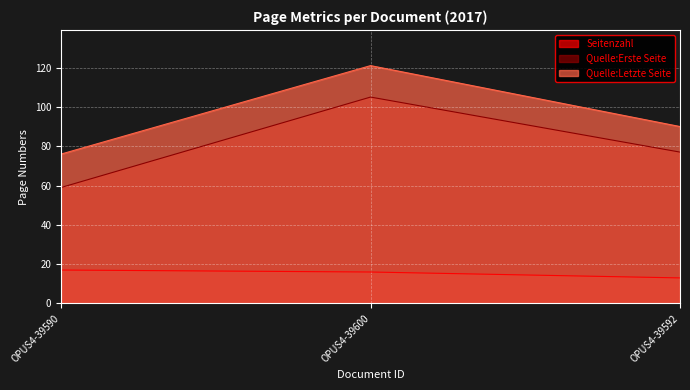

What is the value of the Quelle:Erste Seite point at the 1st from the left?

59